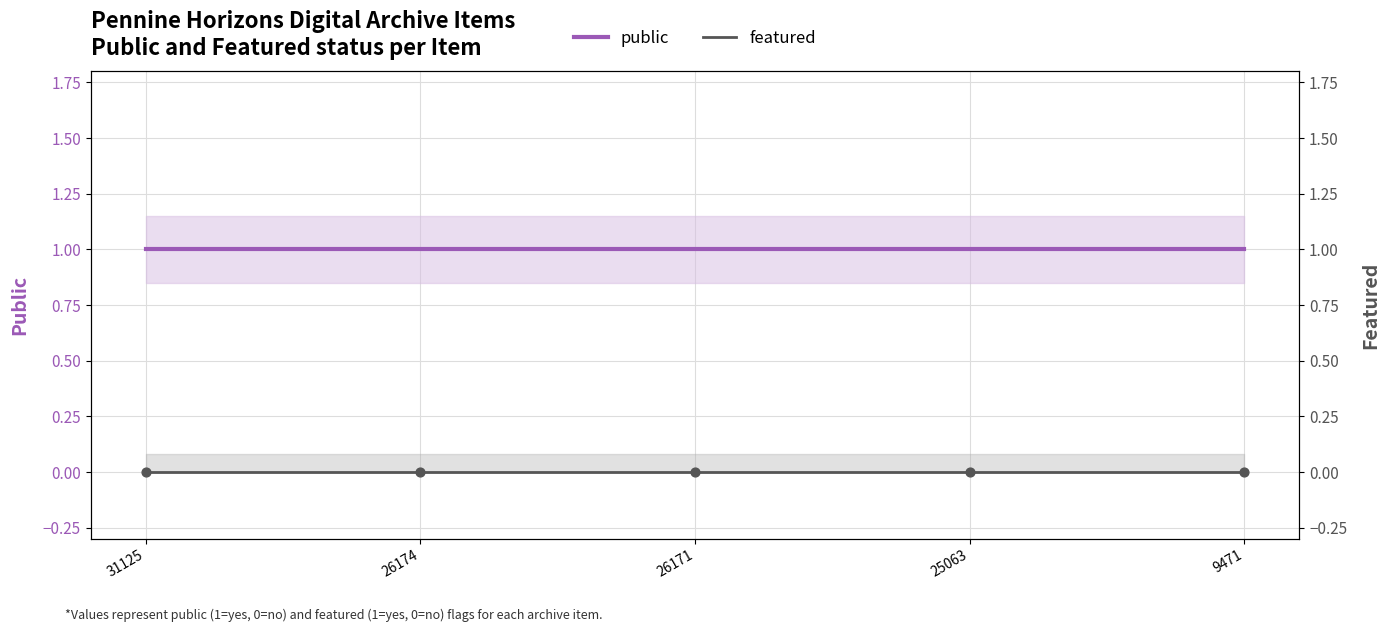

Which series reaches the maximum Y coordinate?

public